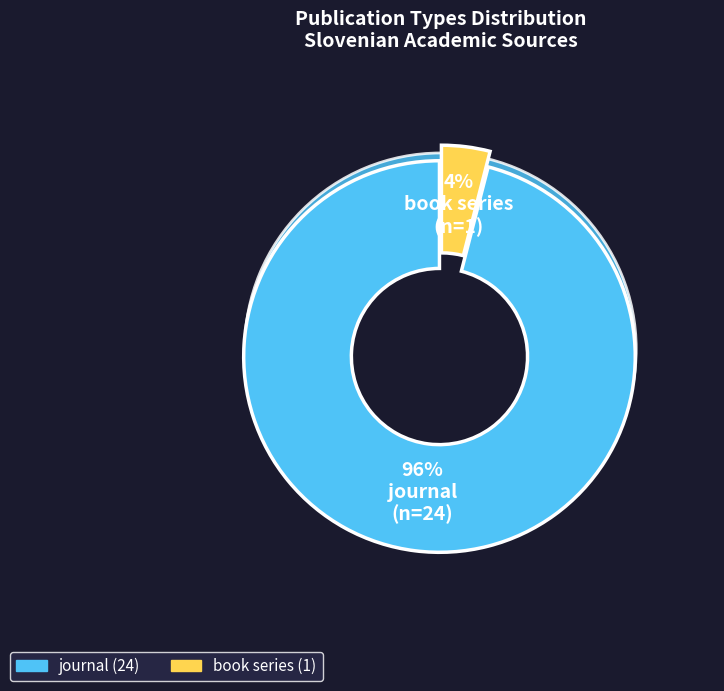

What is the largest slice in the pie chart?

journal